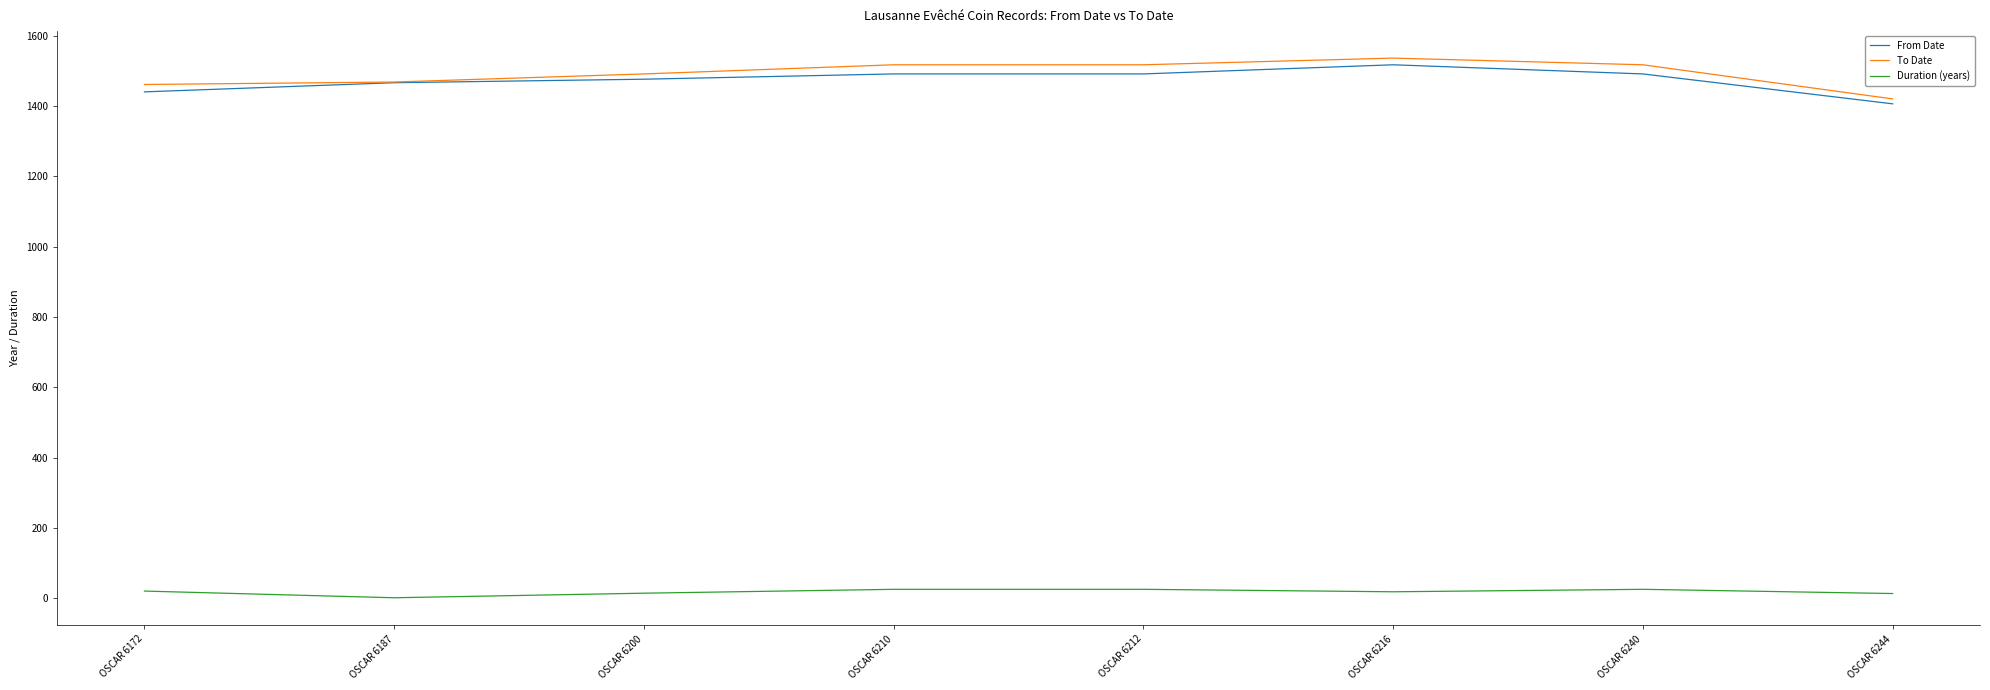

Between OSCAR 6187 and OSCAR 6216, which series saw the biggest shift?

To Date